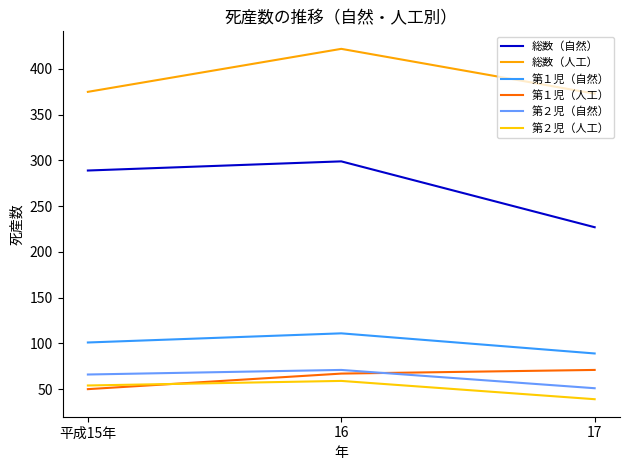

Which category has the lowest value in the 第１児（自然） series?

17